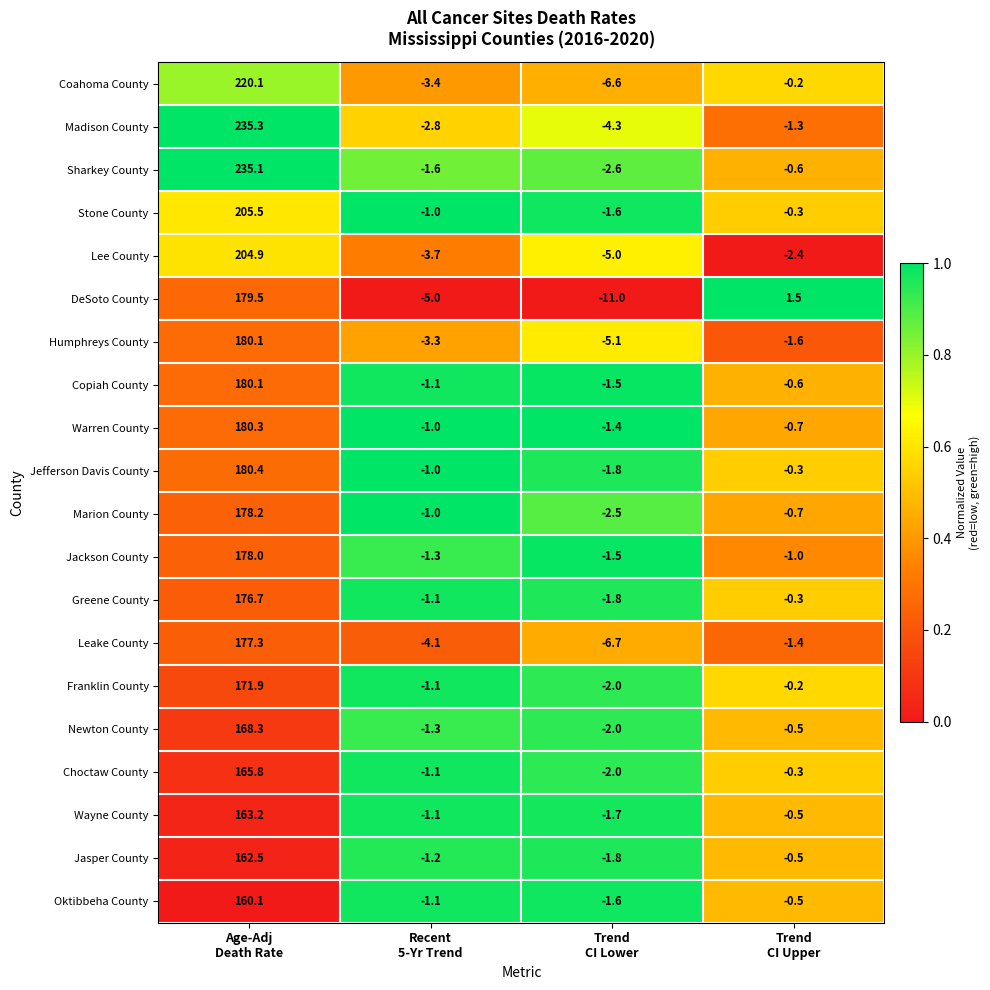

Which series has the largest range (max minus min)?

Madison County